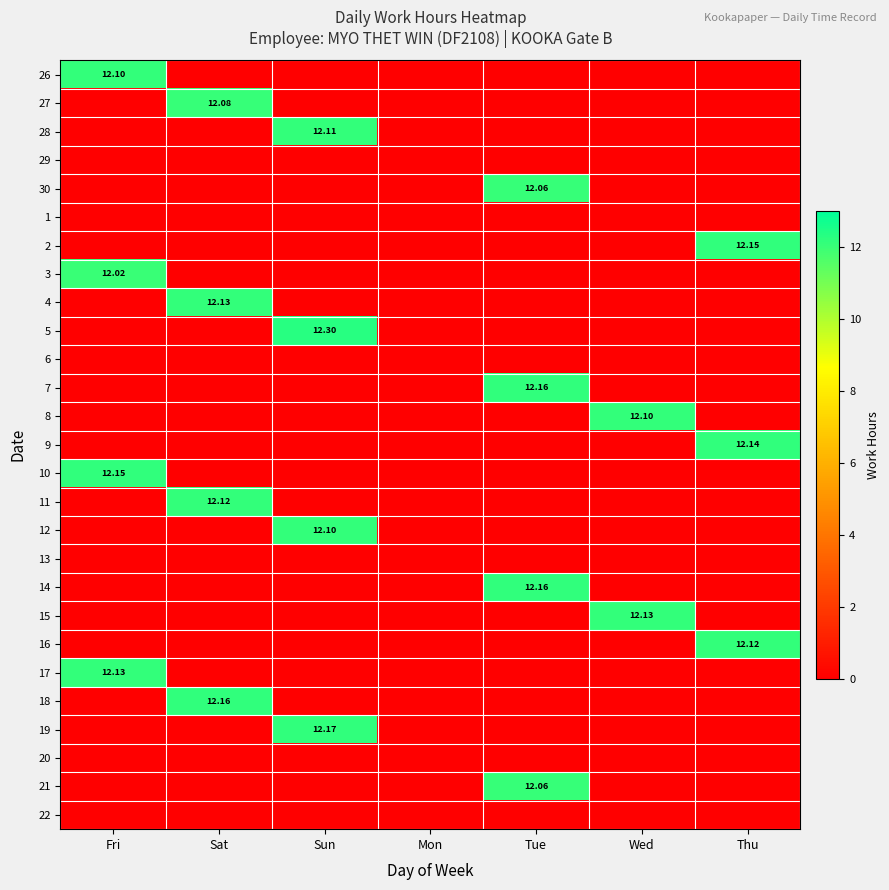

List the labels in order of 8 value, smallest first.

Fri, Sat, Sun, Mon, Tue, Thu, Wed